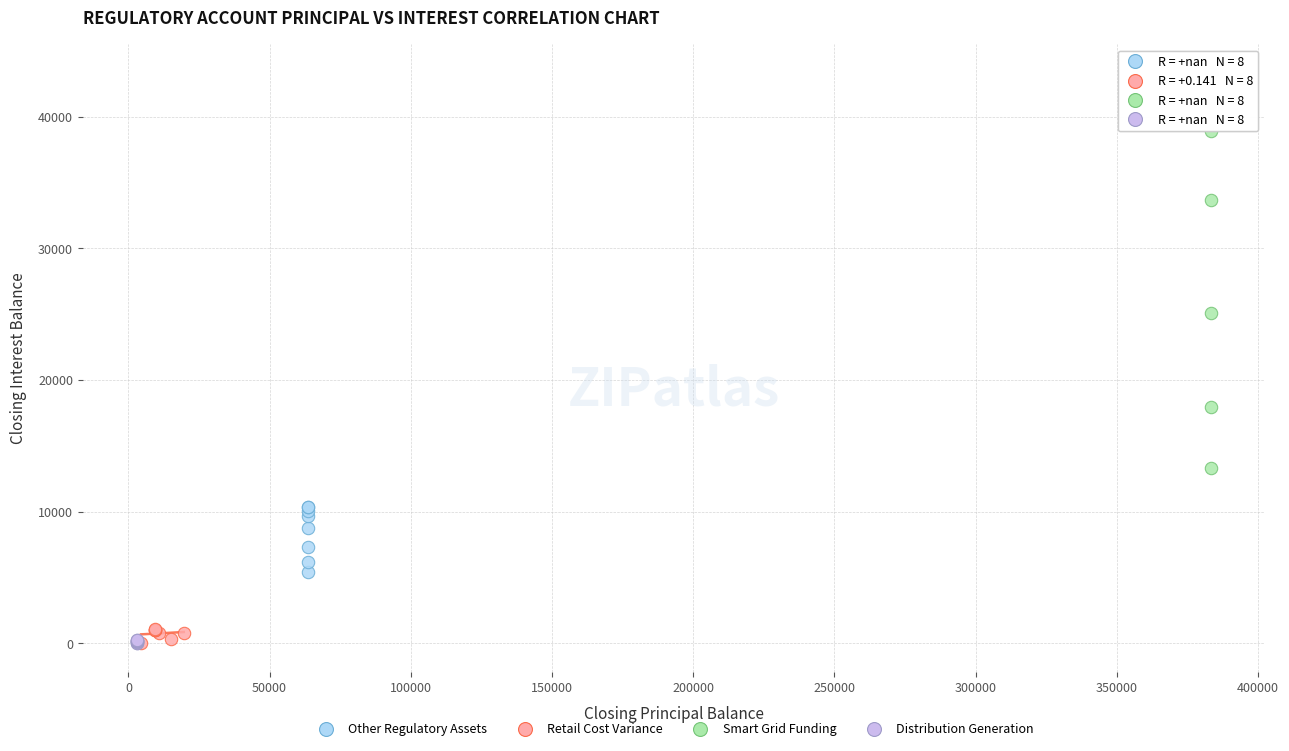

Which series has the largest Y range (max minus min)?

Smart Grid Funding